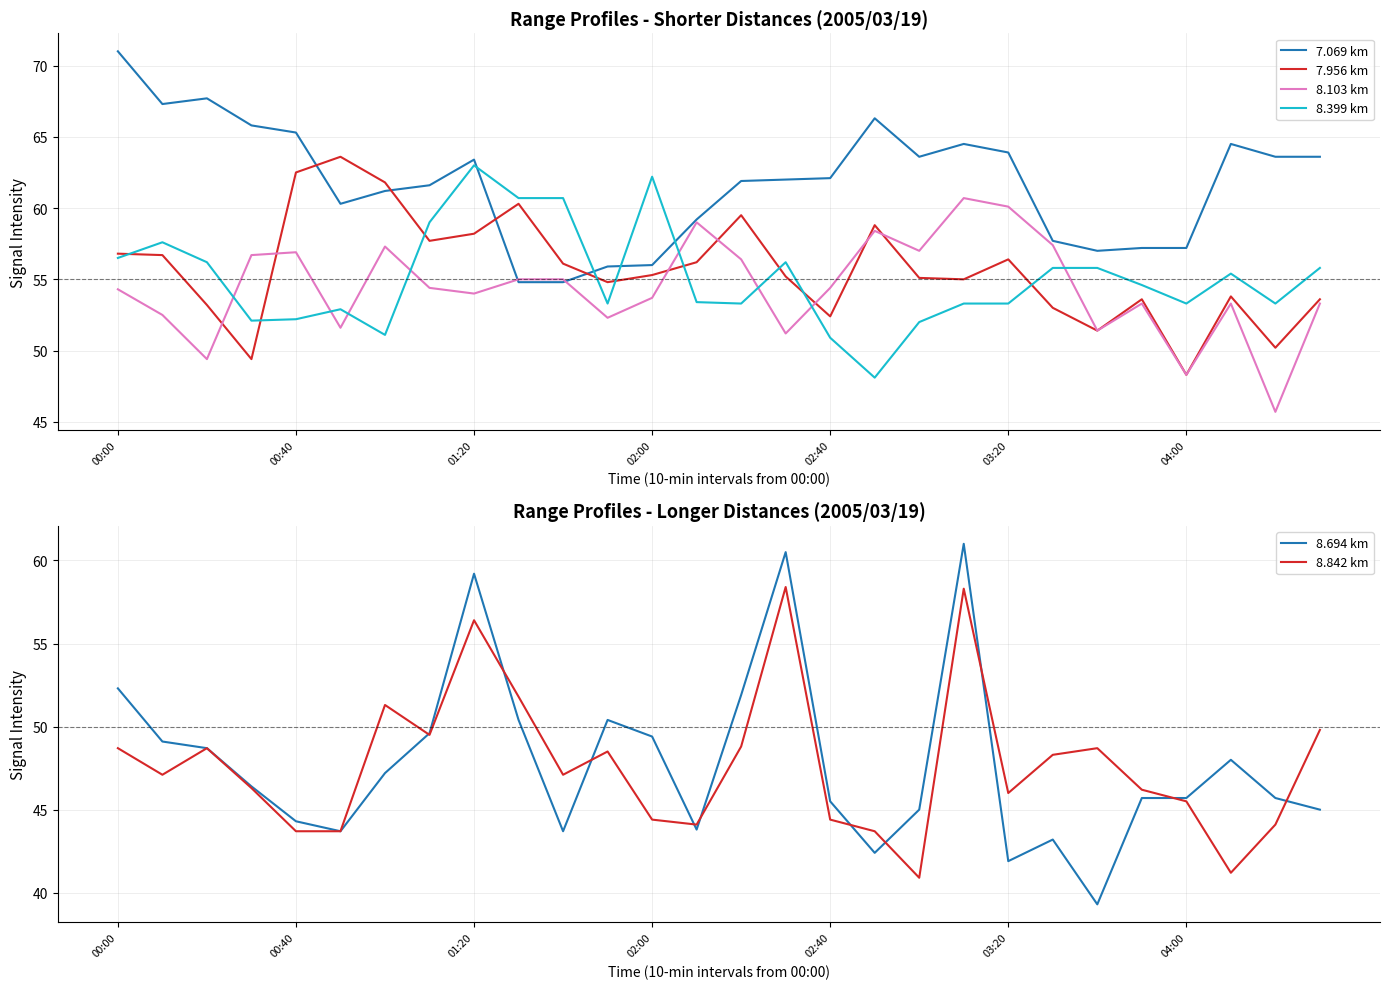

Which category has the lowest value across all series?

22